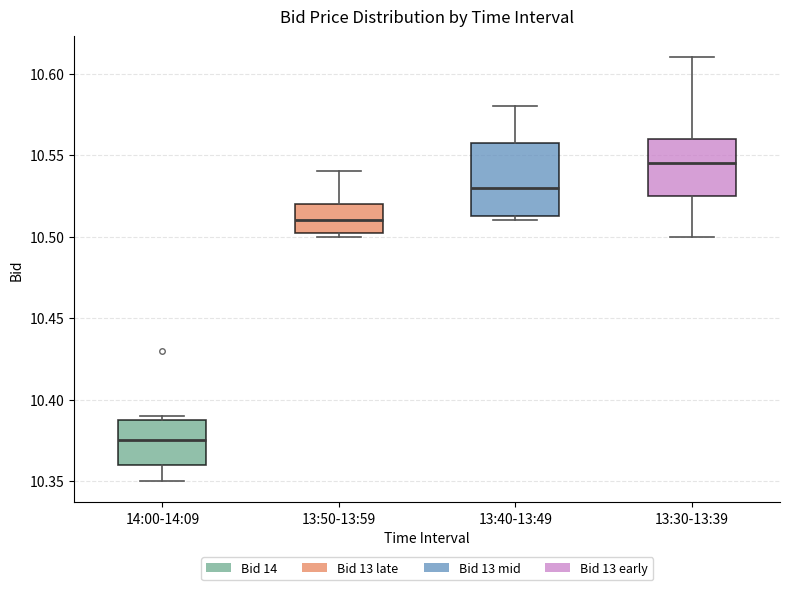

Reading left to right, transcribe this box plot: for each box, give where its median line is, the range the box spans, and where its two whiskers end, as read against the y-axis. The values are not printed on the chart, so give them approximately, as read against the axis.

14:00-14:09: median 10.375, box 10.360 to 10.390, whiskers 10.350 to 10.390 (just above the box's upper edge)
13:50-13:59: median 10.510, box 10.505 to 10.520, whiskers 10.500 to 10.540
13:40-13:49: median 10.530, box 10.515 to 10.560, whiskers 10.510 to 10.580
13:30-13:39: median 10.545, box 10.525 to 10.560, whiskers 10.500 to 10.610